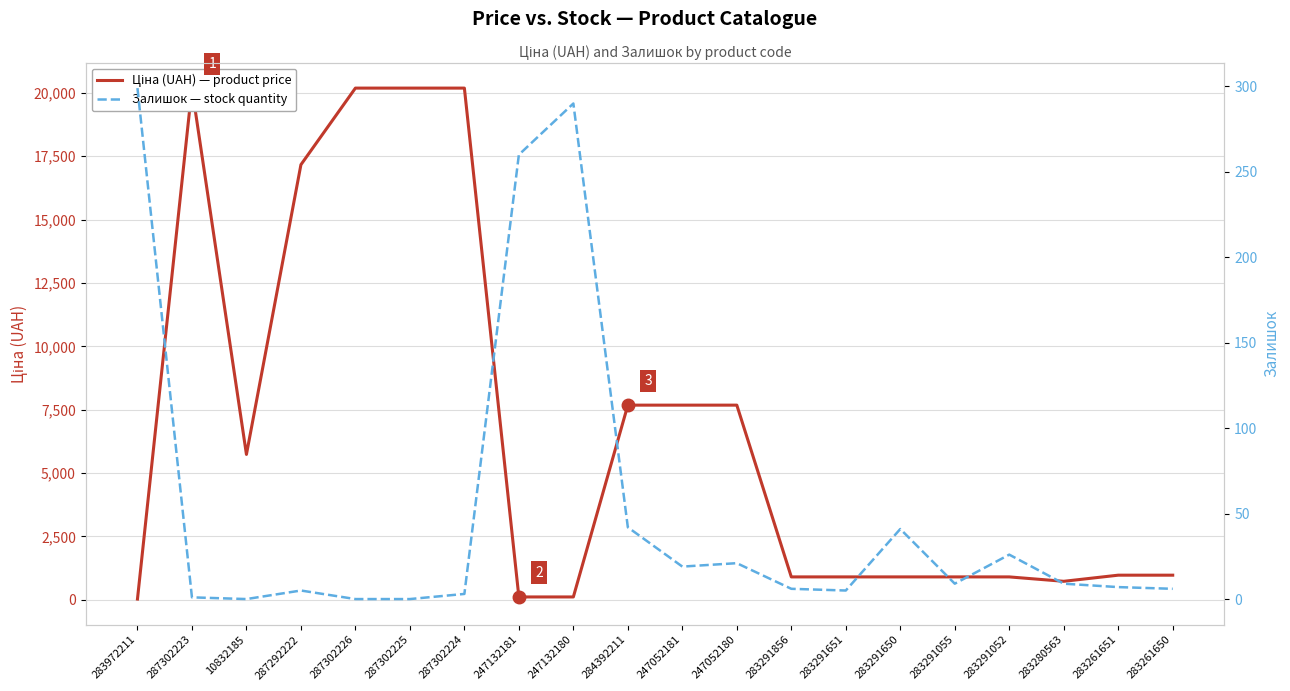

Is the value of Ціна (UAH) — product price at 283291055 greater than the value of Залишок — stock quantity at 284392211?

Yes